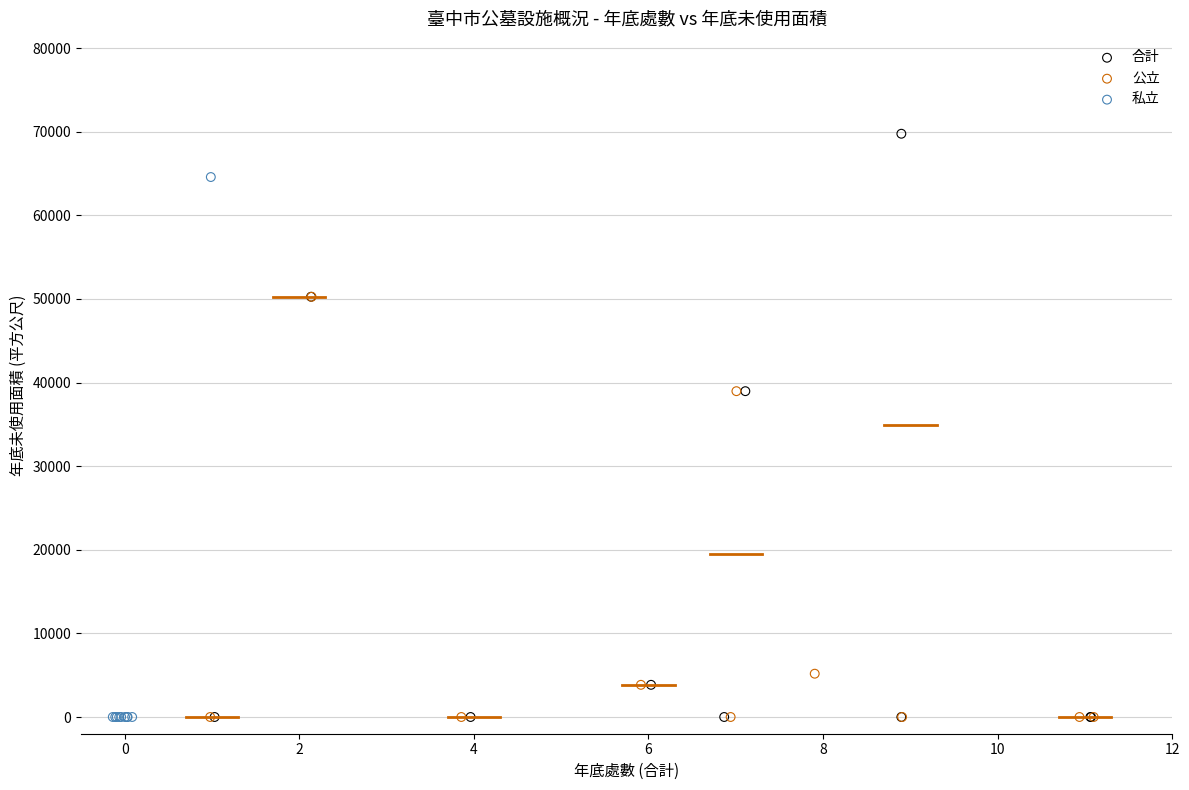

Which series reaches the maximum Y coordinate?

合計